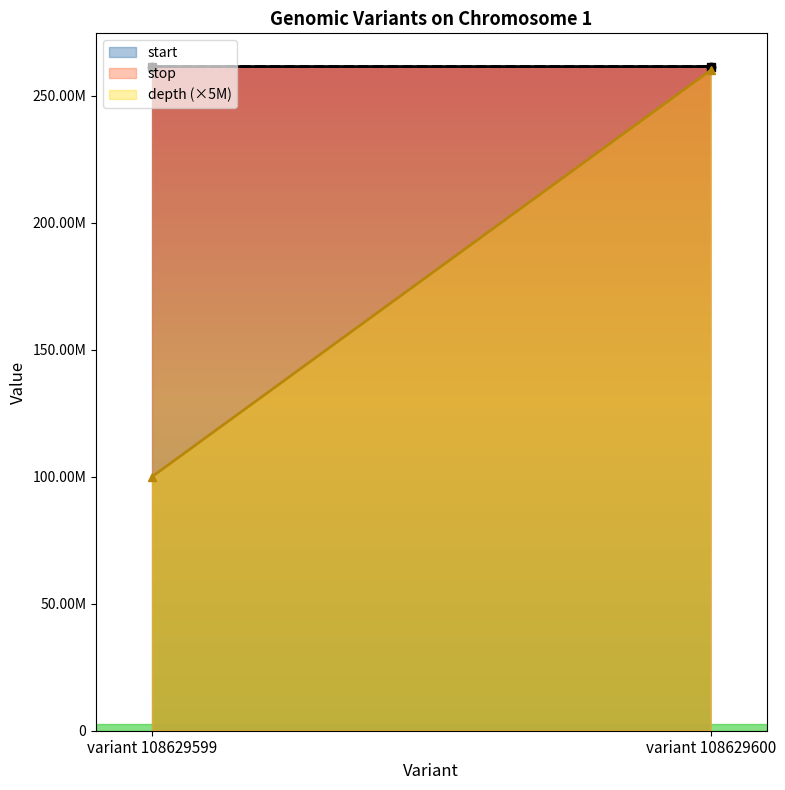

What is the sum of all start values?

522928510